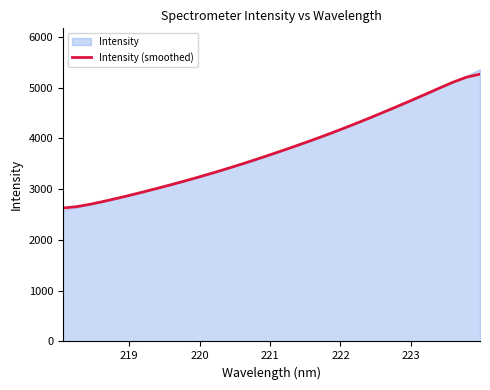

Is it true that the value at 28 is 1301.1?

False